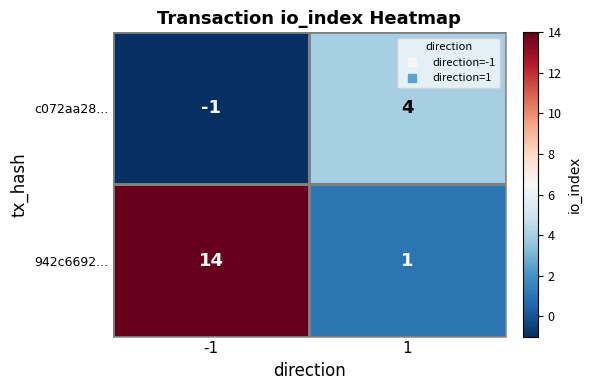

True or false: 942c6692... has a value of 2 at 1.

False